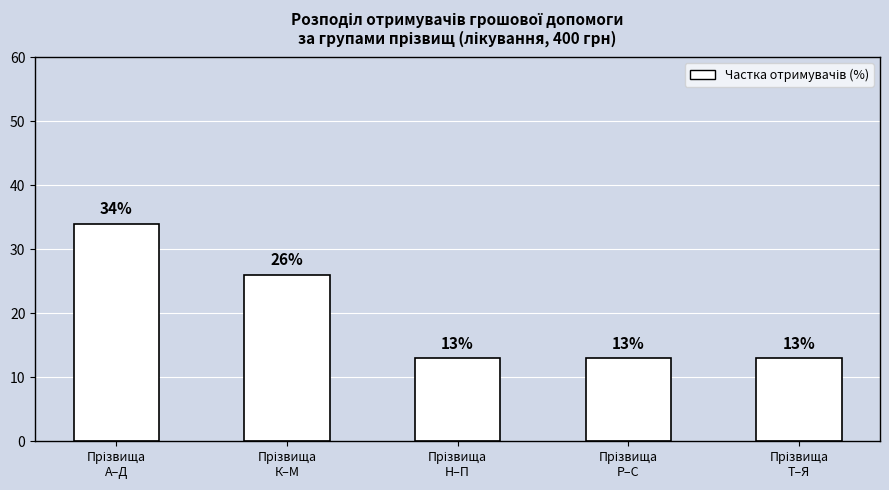

Reading left to right, transcribe all the data shown in this chart.

34	26	13	13	13